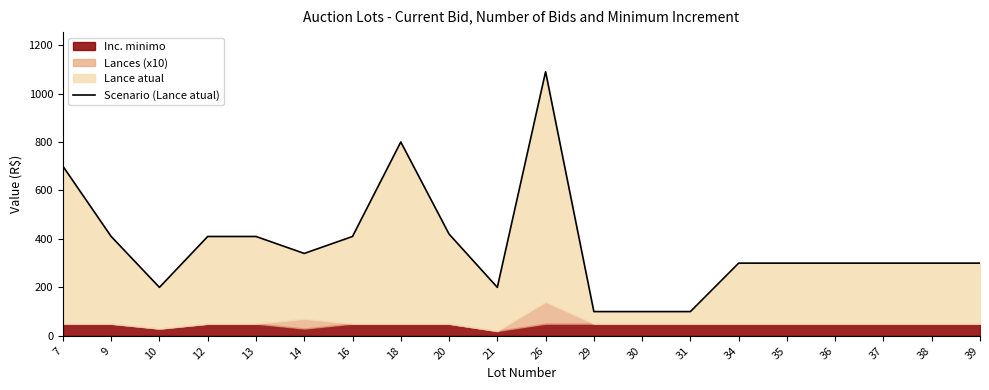

How many lines are shown in the chart?

1